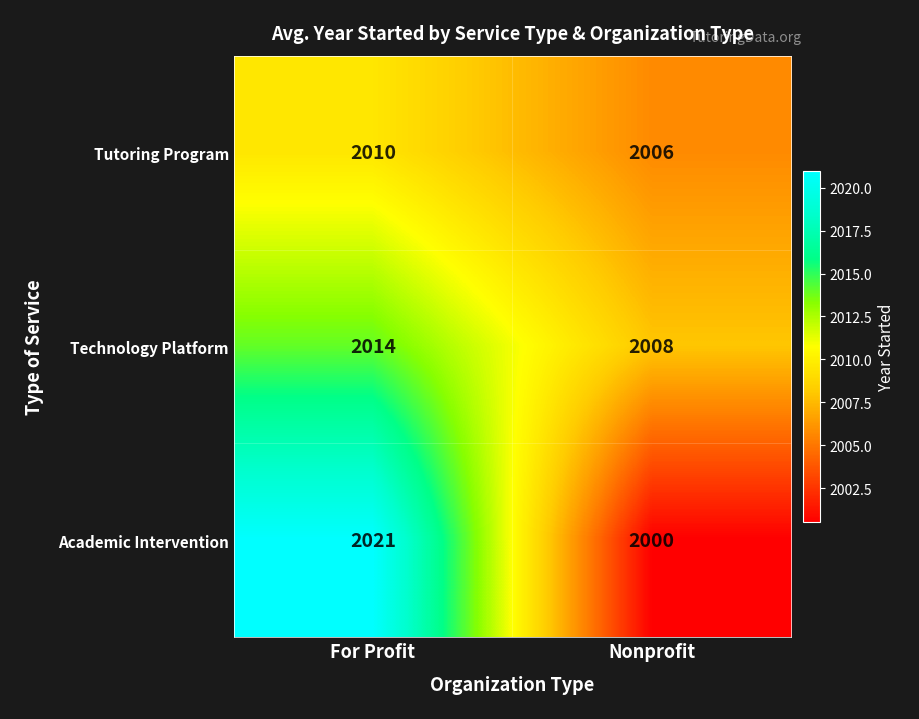

The value of Tutoring Program at For Profit is 2010. True or false?

True